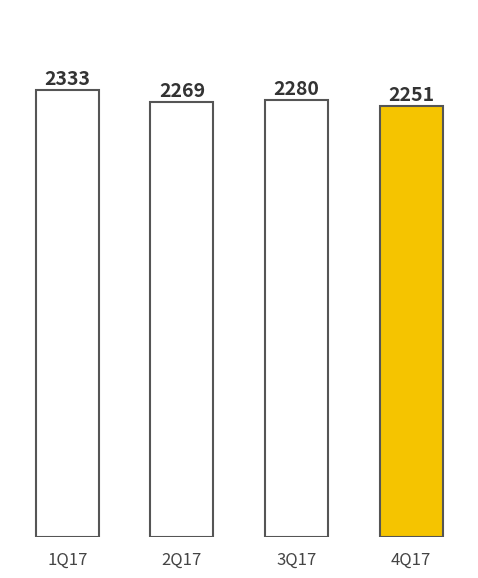

List the labels in order of value, largest first.

1Q17, 3Q17, 2Q17, 4Q17